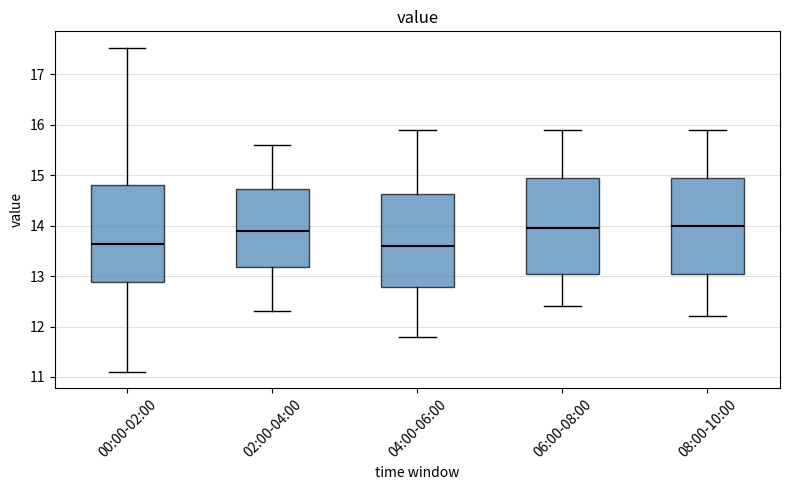

Reading left to right, read every box against the y-axis: the position of its median line, the range the box covers, and the ends of its whiskers. The values are not printed on the chart, so give them approximately, as read against the axis.

00:00-02:00: median 13.6, box 12.9 to 14.8, whiskers 11.1 to 17.5
02:00-04:00: median 13.9, box 13.2 to 14.7, whiskers 12.3 to 15.6
04:00-06:00: median 13.6, box 12.8 to 14.6, whiskers 11.8 to 15.9
06:00-08:00: median 14.0, box 13.1 to 15.0, whiskers 12.4 to 15.9
08:00-10:00: median 14.0, box 13.1 to 15.0, whiskers 12.2 to 15.9